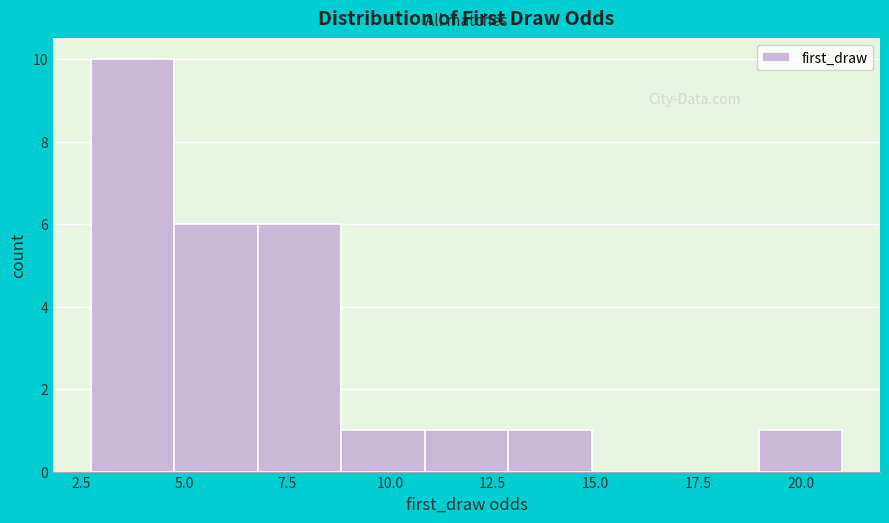

Which range on the x-axis has the tallest bar?

2.5 to 5.0